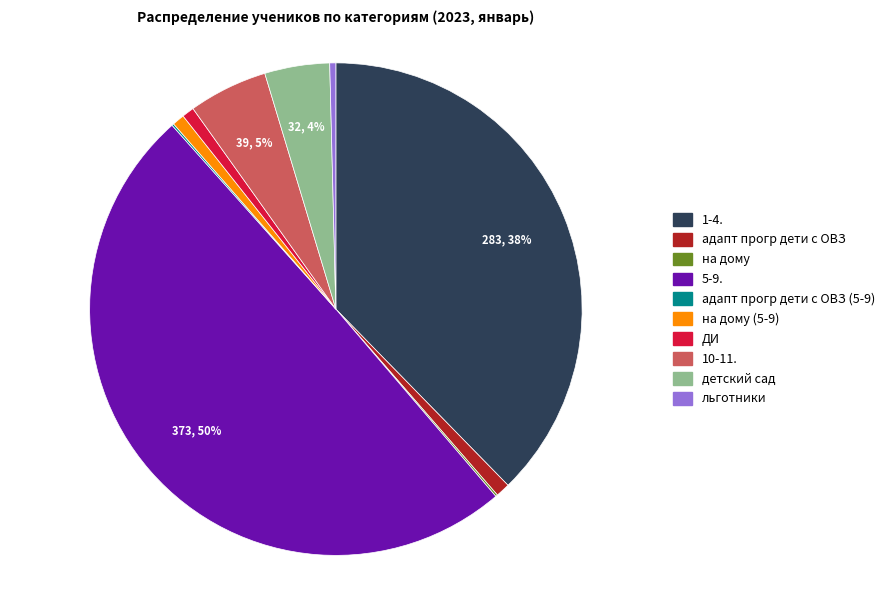

To the nearest percent, what is the difference between the largest and smallest slice percentages?

50%